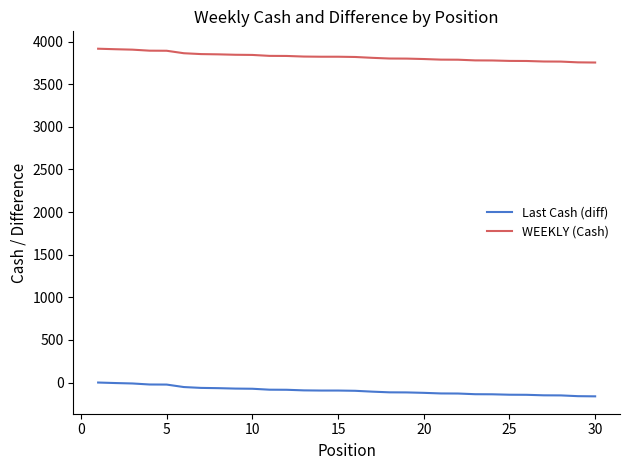

Which series has the largest total across all categories?

WEEKLY (Cash)